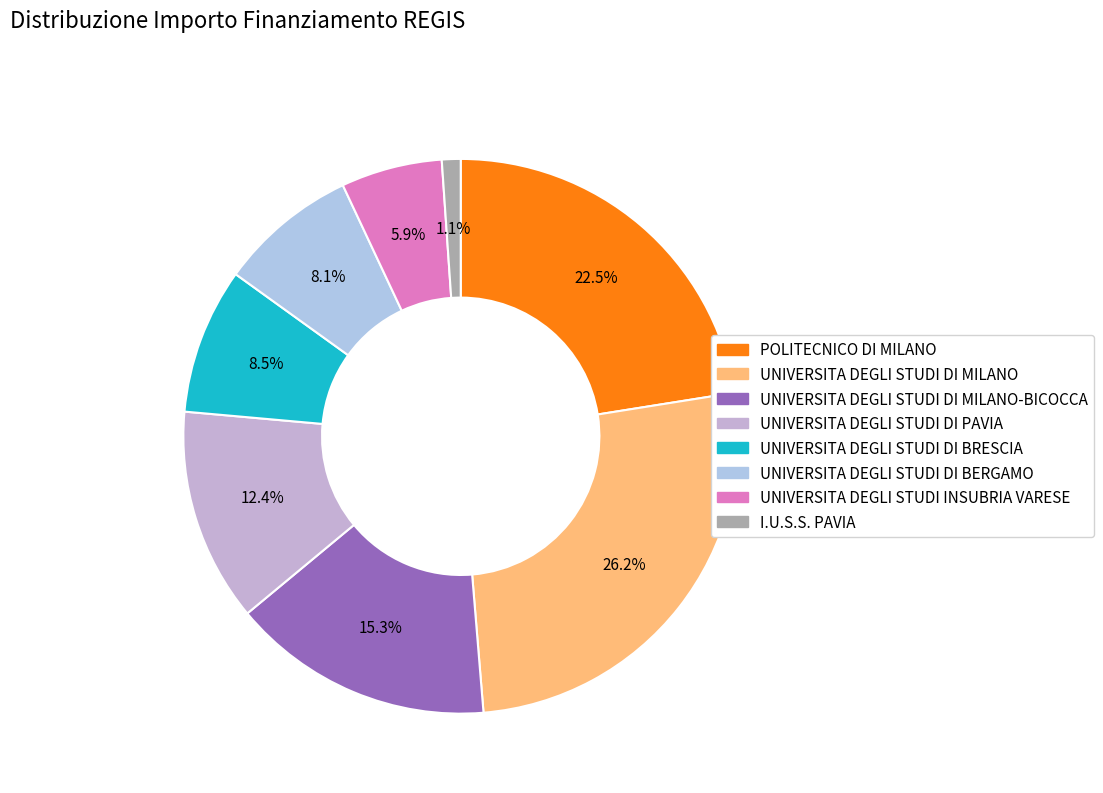

How many segments does this pie chart have?

8